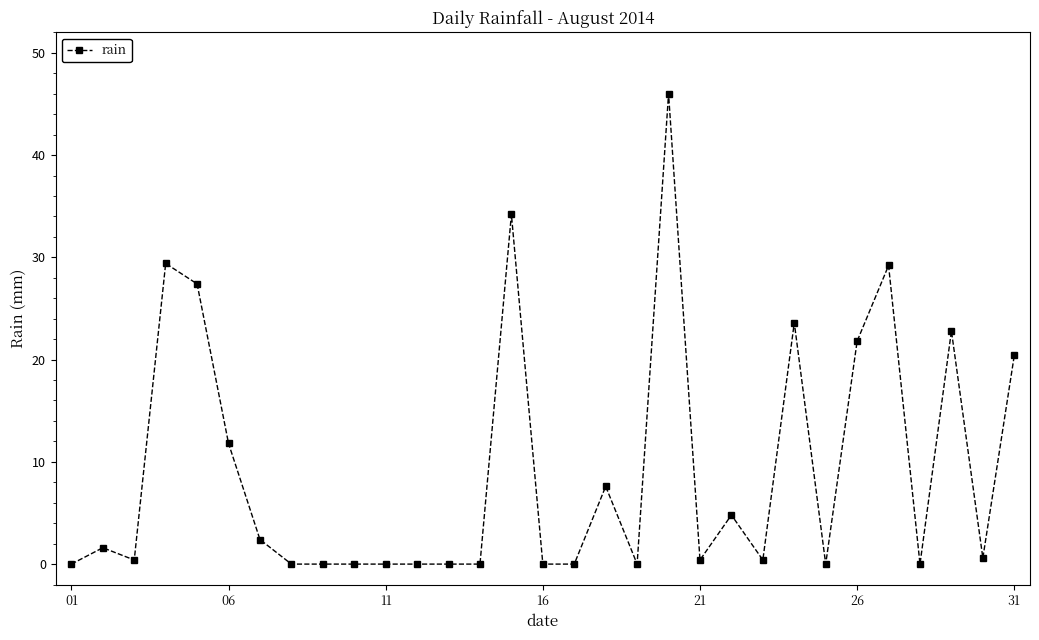

What is the value of the 20th point from the left?

46.0